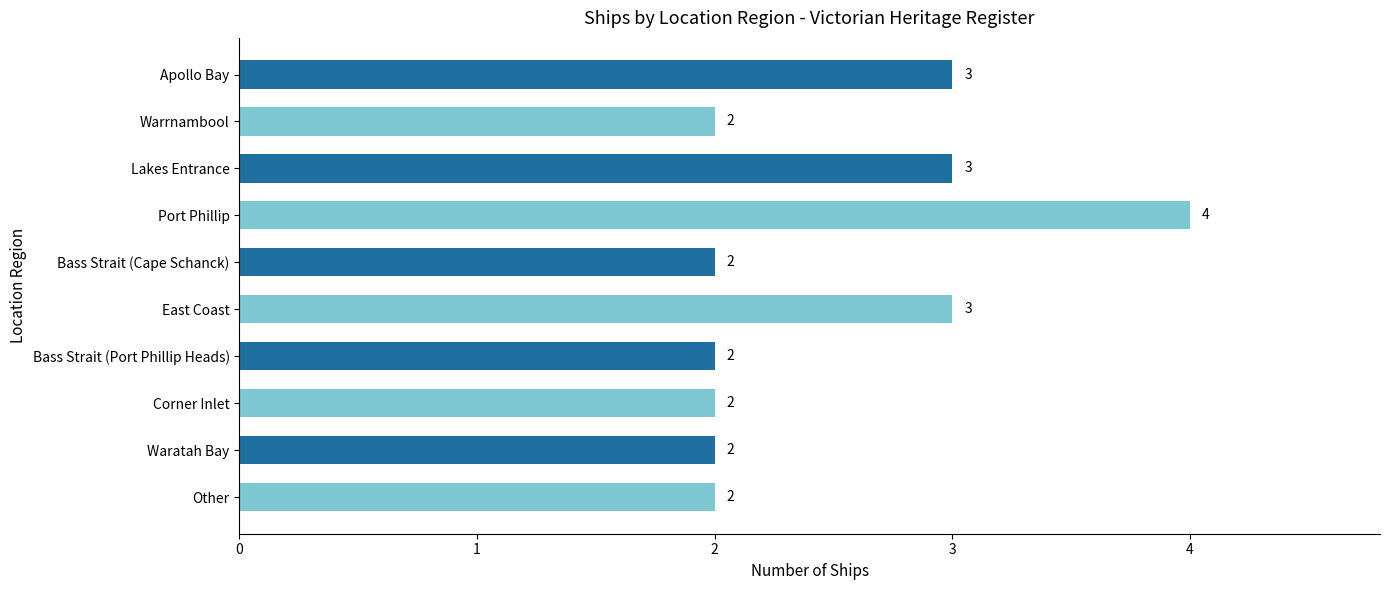

What is the greatest value displayed?

4